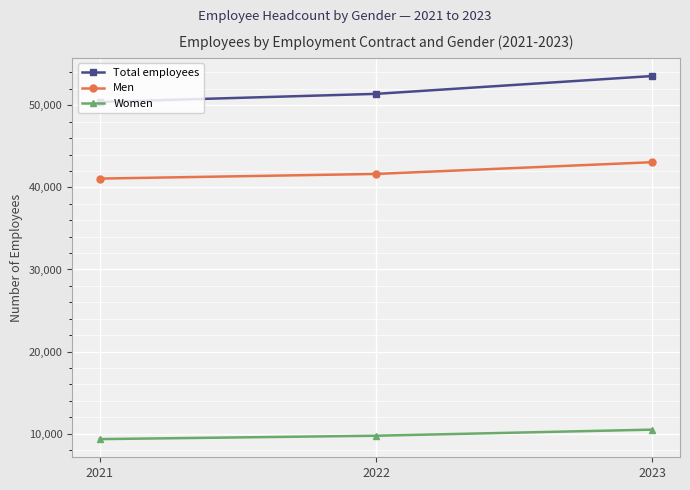

What is the value of the Men point at the 2nd from the left?

41639